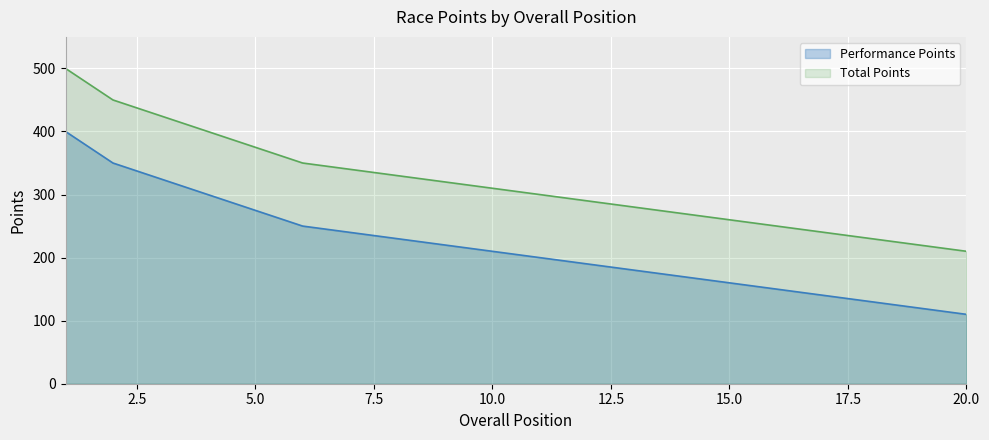

The value of Total Points at 13 is 280. True or false?

True